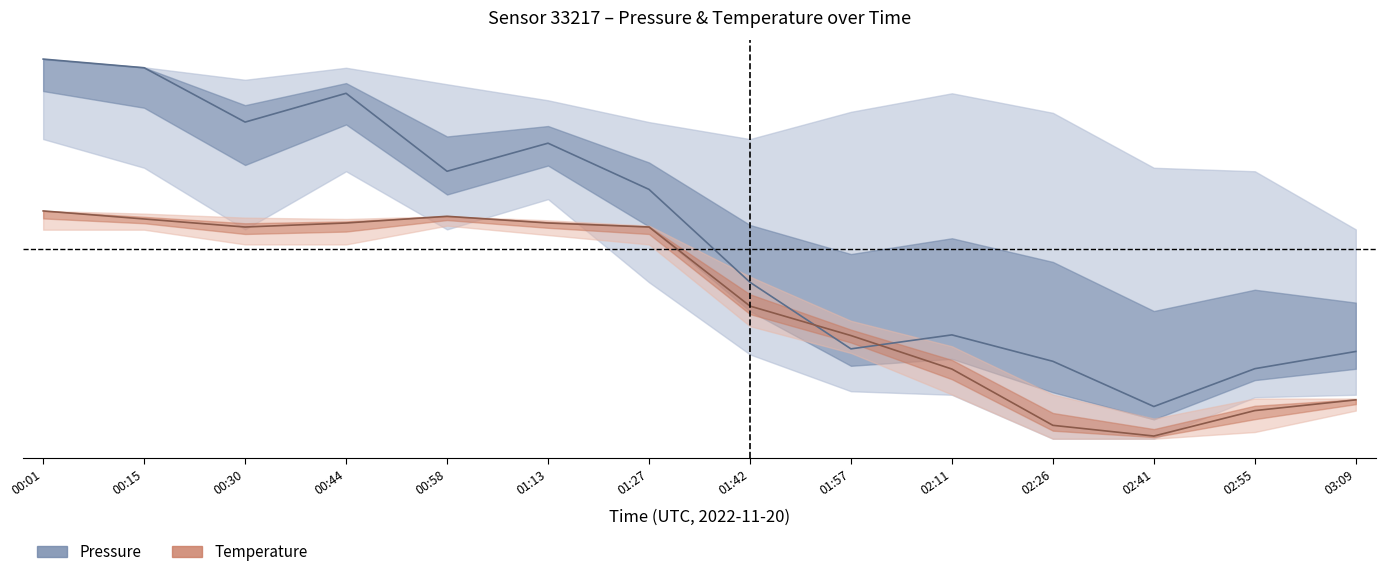

Reading left to right, what are all the values shown in this chart?

pressure_center: 1.0	1.0	0.8	0.9	0.7	0.8	0.7	0.4	0.2	0.3	0.2	0.1	0.2	0.2
temperature_center: 0.6	0.6	0.6	0.6	0.6	0.6	0.6	0.3	0.3	0.2	0.0	0.0	0.1	0.1